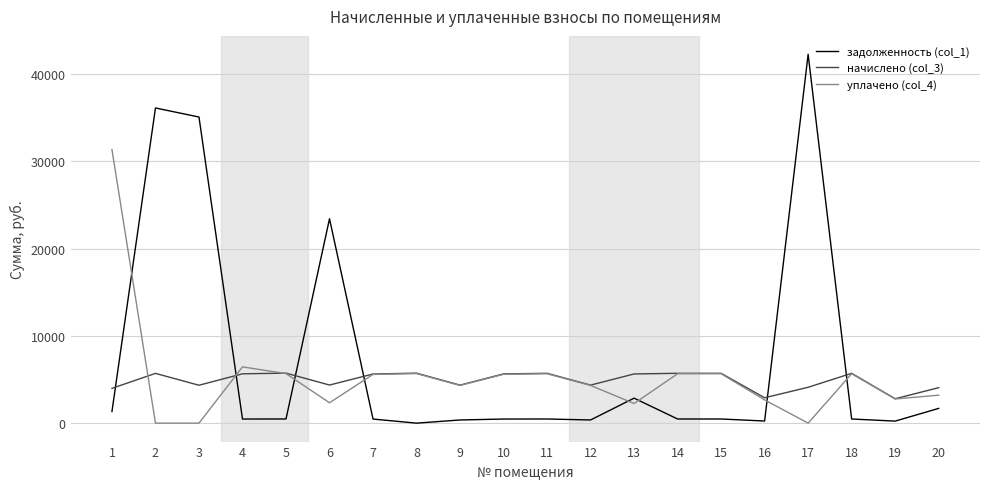

What is the spread (max minus min) of values at 7?

5160.6